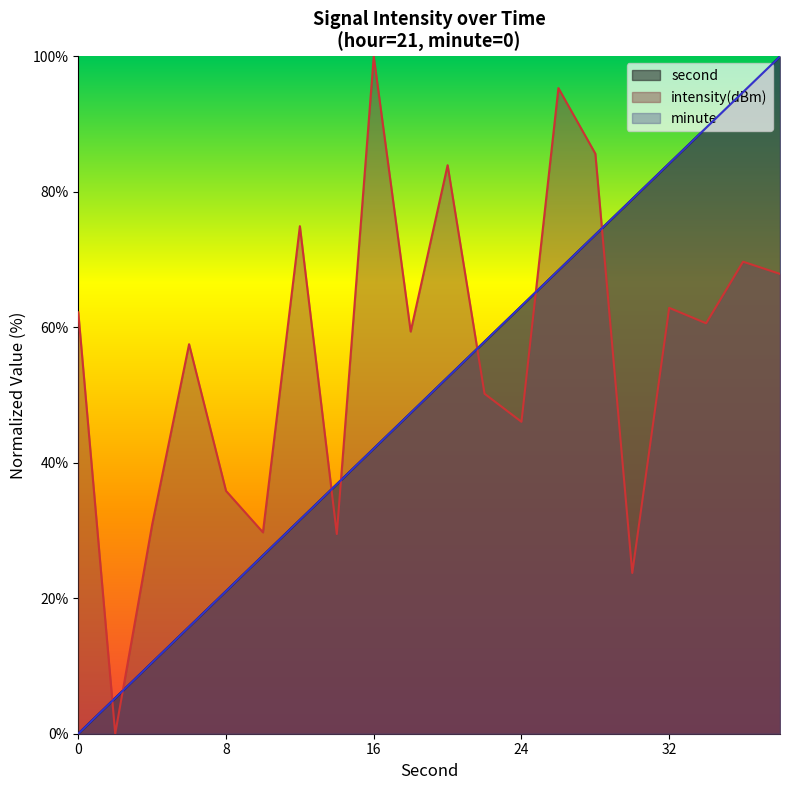

True or false: intensity has more than 2 interior local peaks.

True